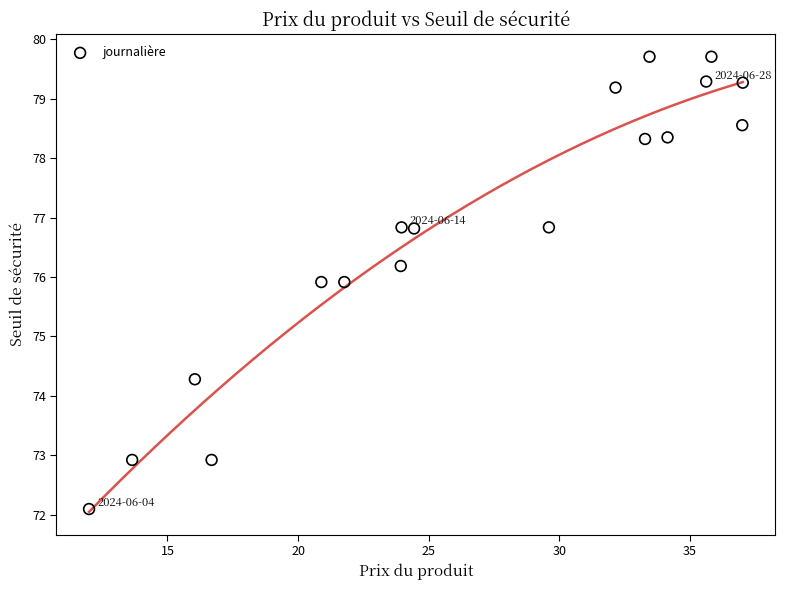

What Y value in the scatter plot is closest to 75?

74.3